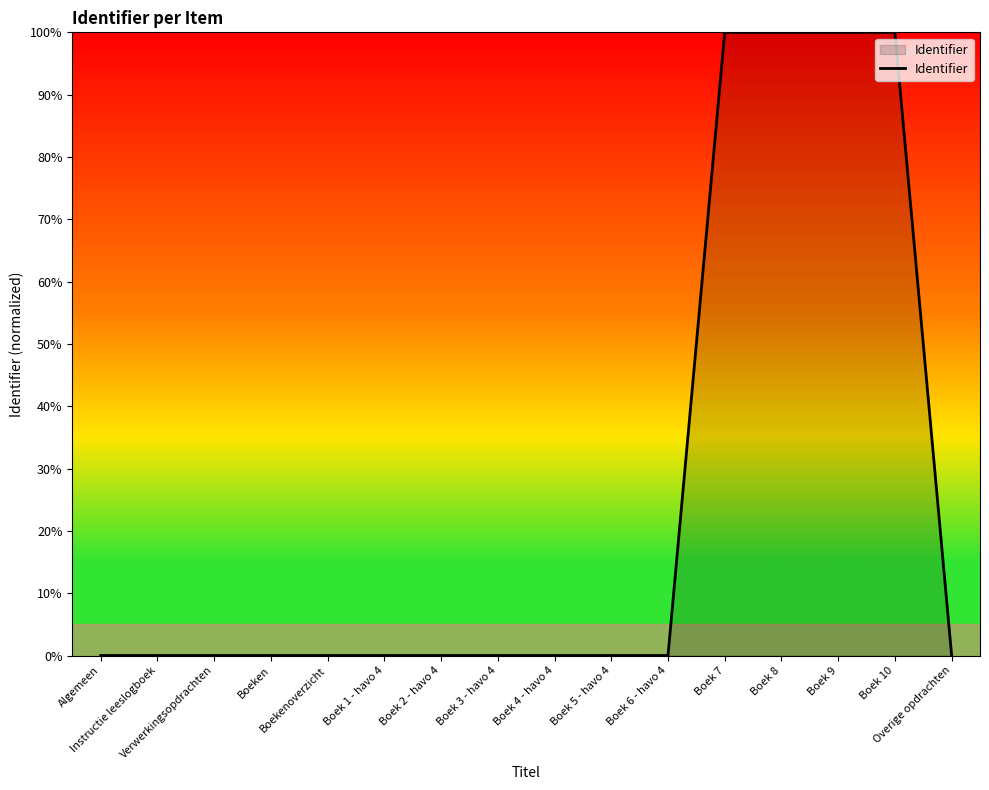

The value at Boek 6 - havo 4 is 0.0. True or false?

True